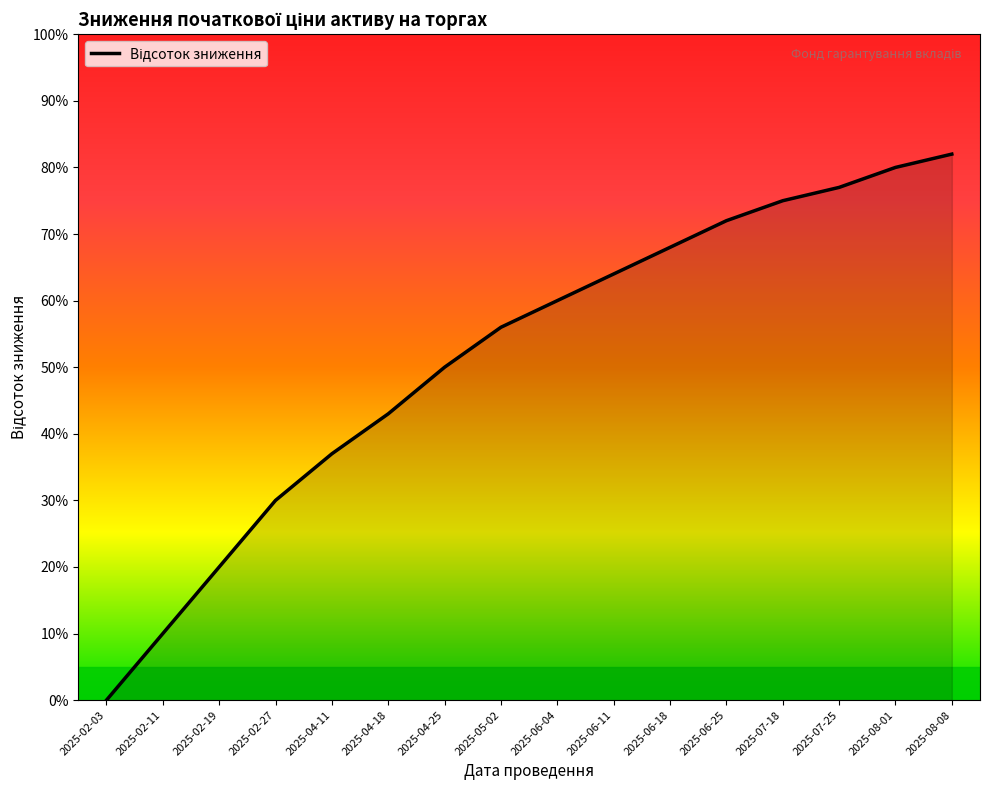

Rank the categories by value from lowest to highest.

2025-02-03, 2025-02-11, 2025-02-19, 2025-02-27, 2025-04-11, 2025-04-18, 2025-04-25, 2025-05-02, 2025-06-04, 2025-06-11, 2025-06-18, 2025-06-25, 2025-07-18, 2025-07-25, 2025-08-01, 2025-08-08